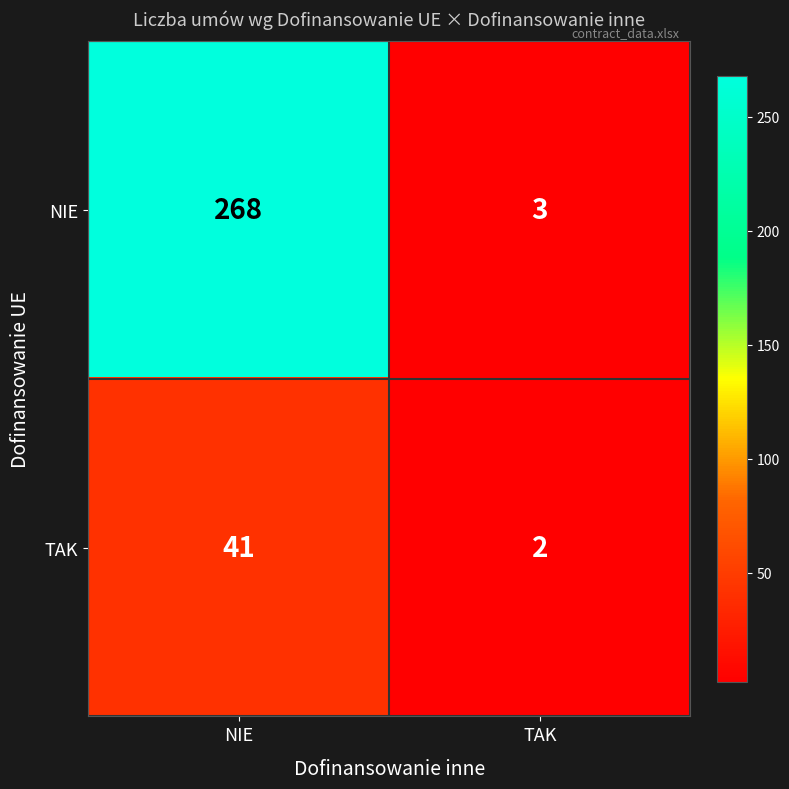

Which category has the lowest value in the TAK series?

TAK